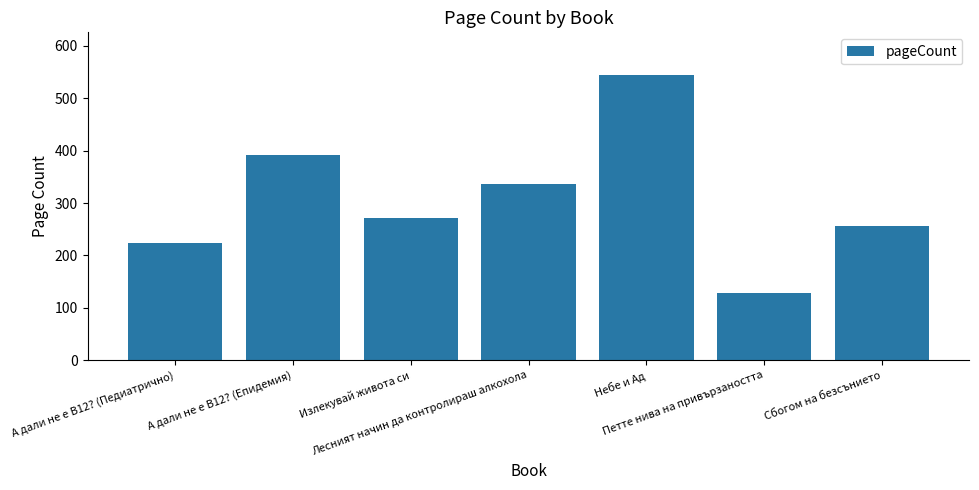

What is the value of the 4th bar from the left?

336